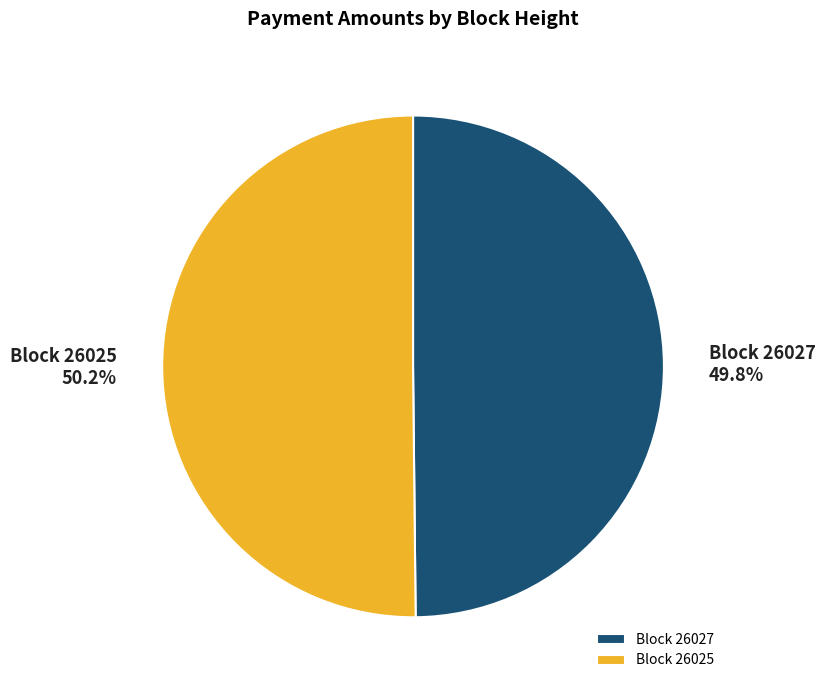

Is there any slice that represents more than half of the pie?

Yes